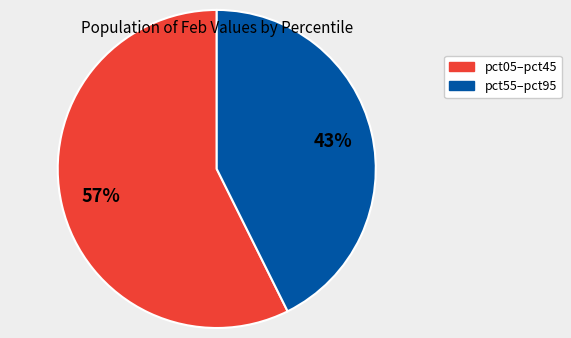

Is there any slice that represents more than half of the pie?

Yes